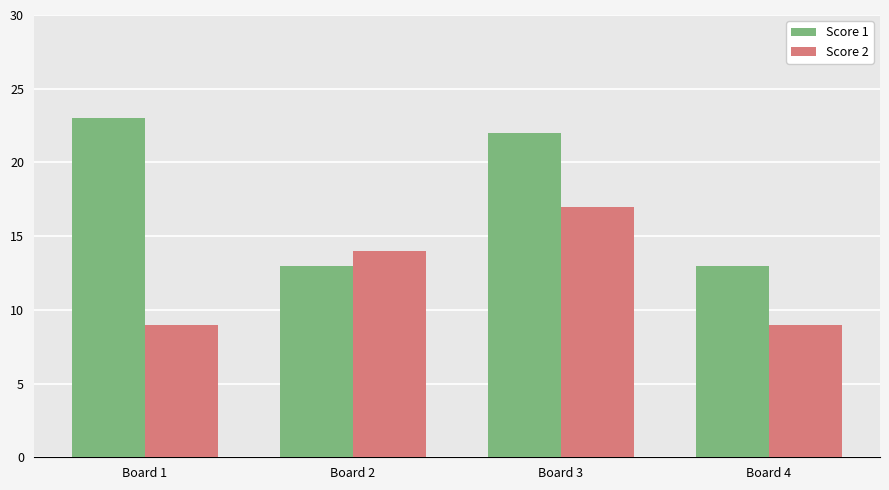

Reading left to right, transcribe all the data shown in this chart.

Score 1: Board 1=23	Board 2=13	Board 3=22	Board 4=13
Score 2: Board 1=9	Board 2=14	Board 3=17	Board 4=9